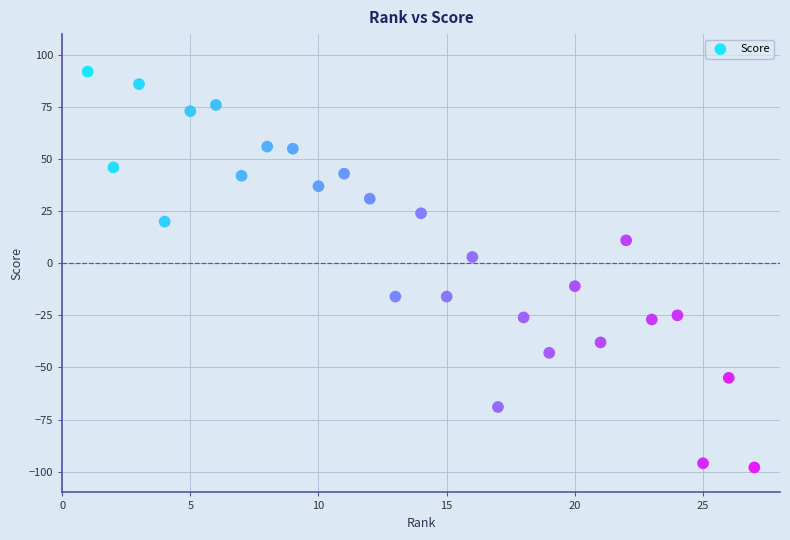

What is the range of X values (max minus min)?

26